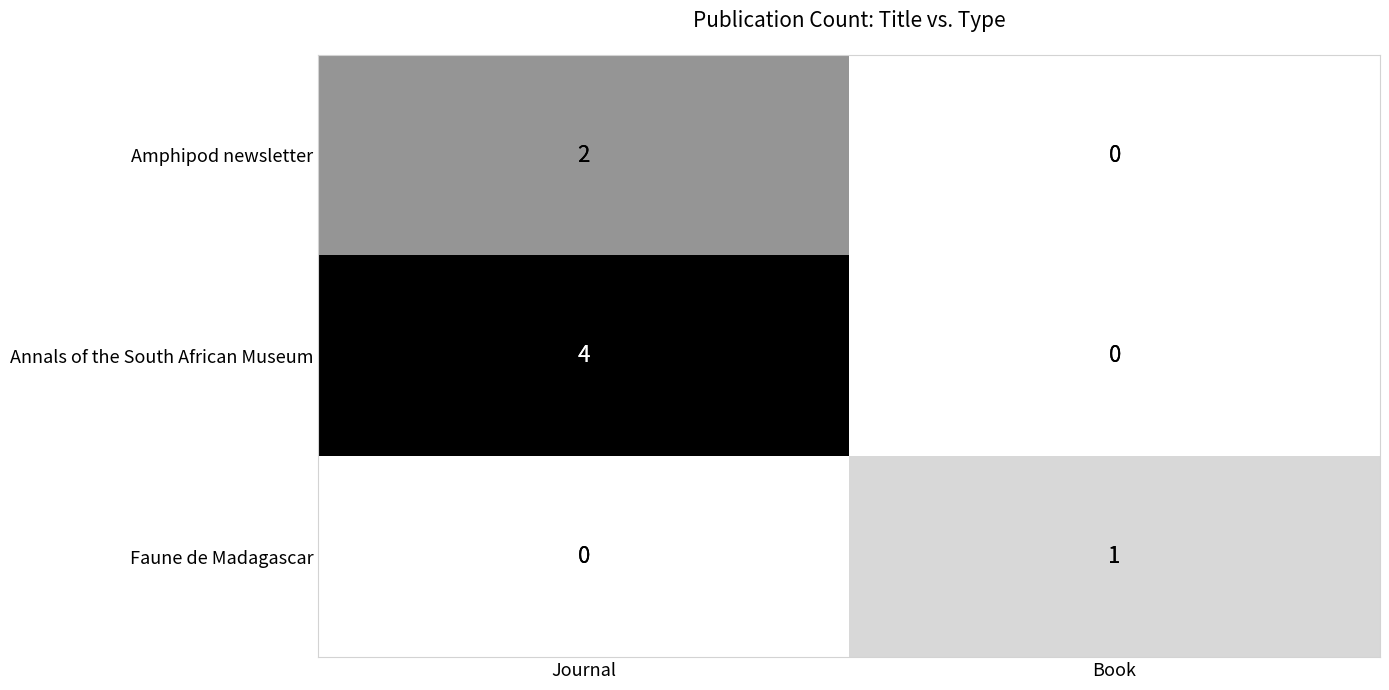

True or false: Annals of the South African Museum has a value of 4 at Journal.

True